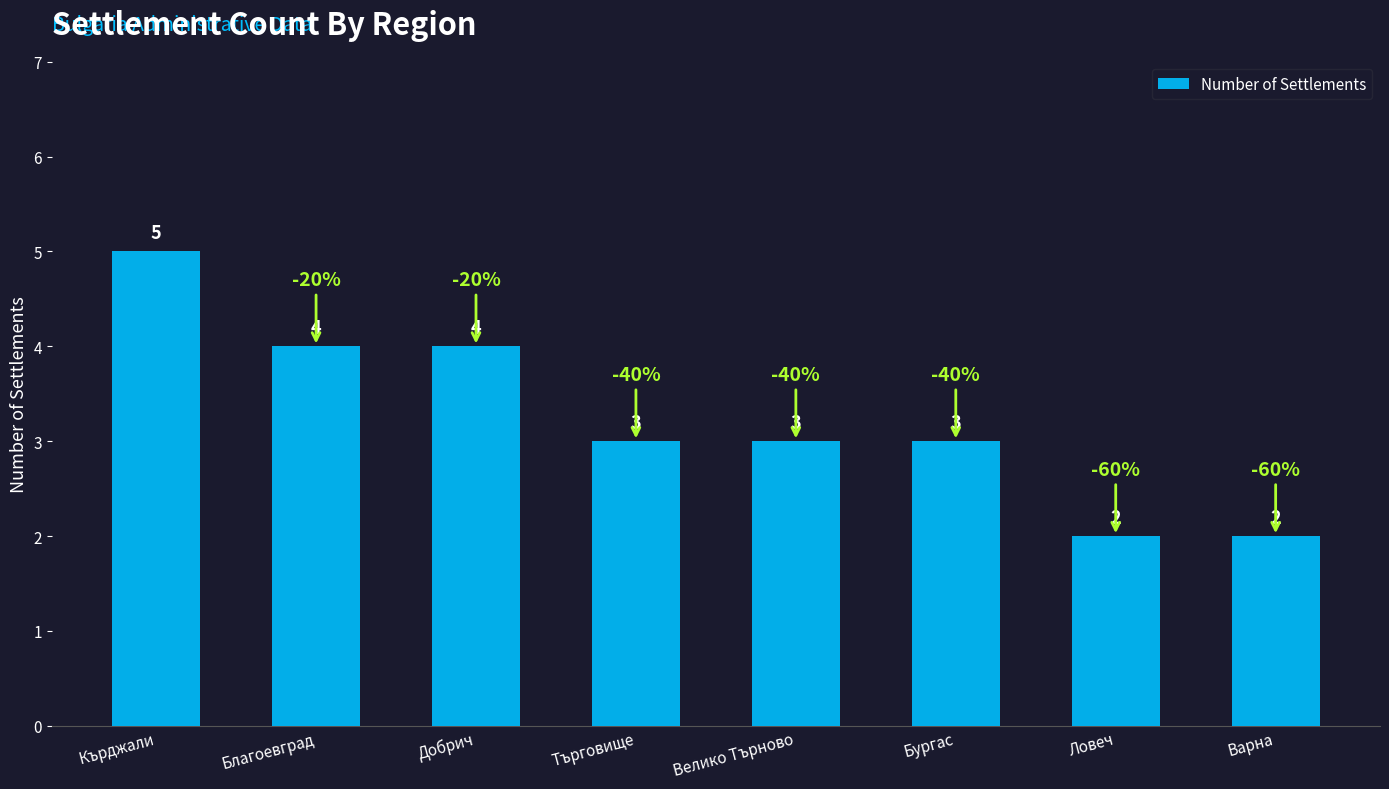

How many bars are there in total?

8